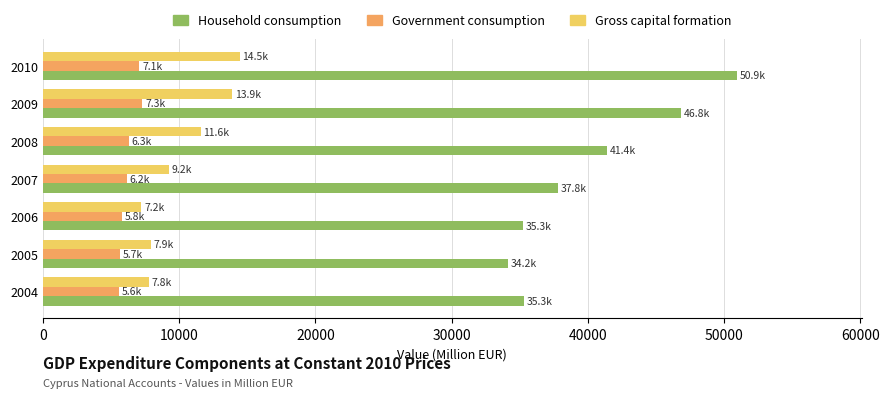

The Government consumption series shows 9584.1 at 2005. True or false?

False